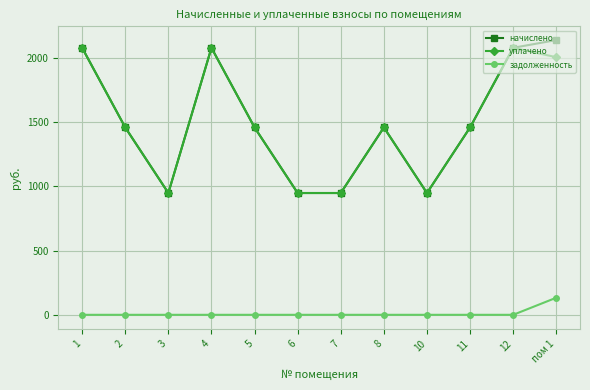

The уплачено series shows 1456.8 at 11. True or false?

True